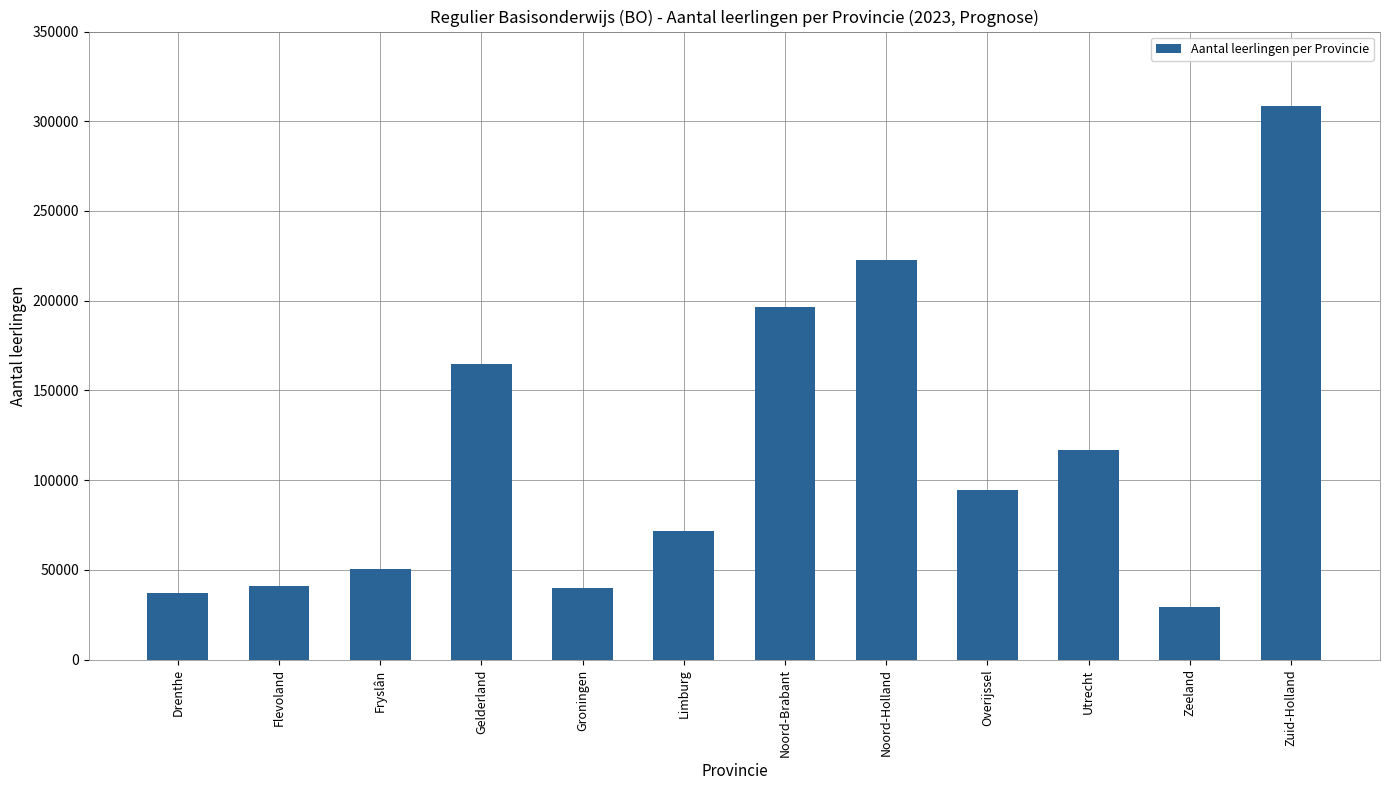

Is it true that the value at Utrecht is 30119?

False